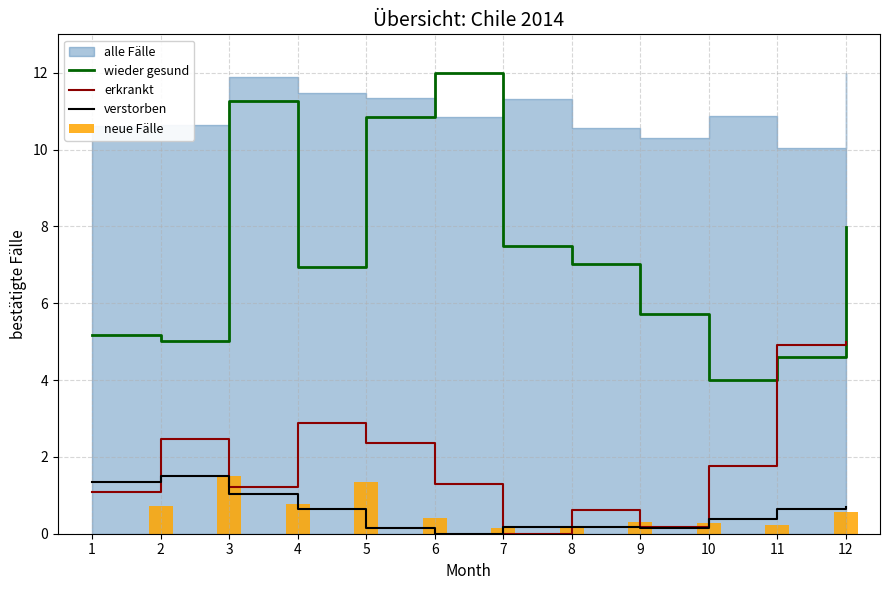

How many data points in verstorben are above 0?

11